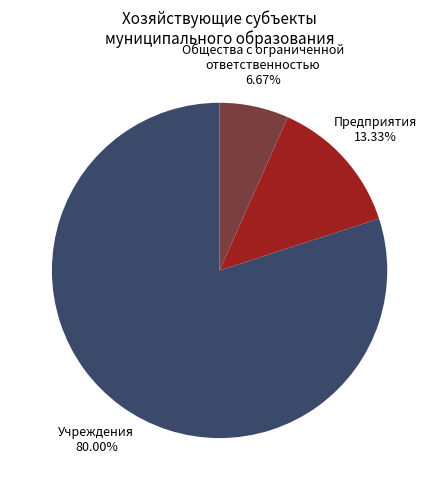

Does any single category account for the majority?

Yes